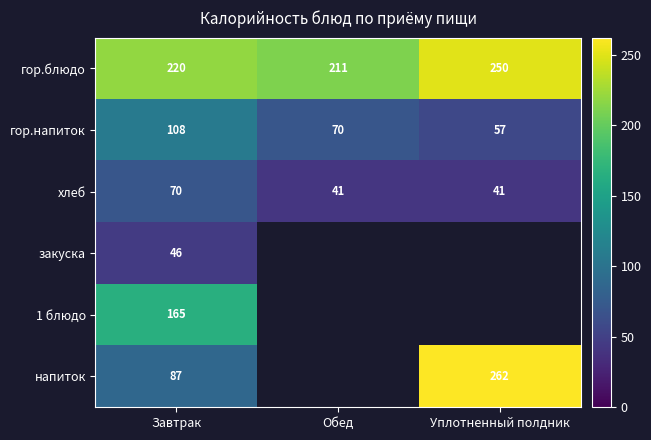

Which category has the highest value in the гор.напиток series?

Завтрак